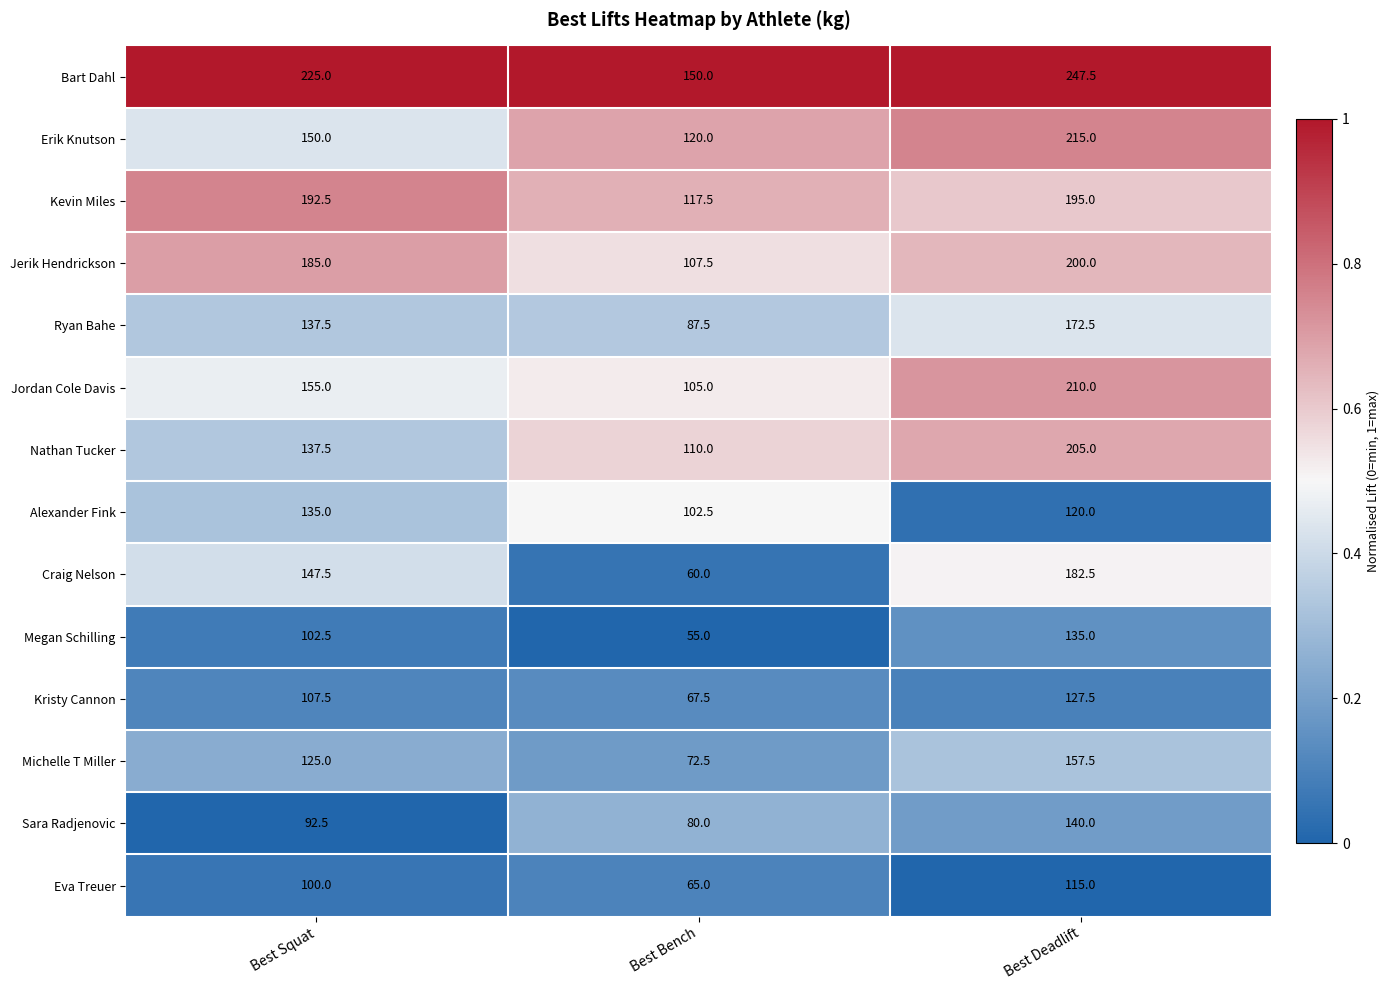

Read the Sara Radjenovic value at Best Squat.

92.5